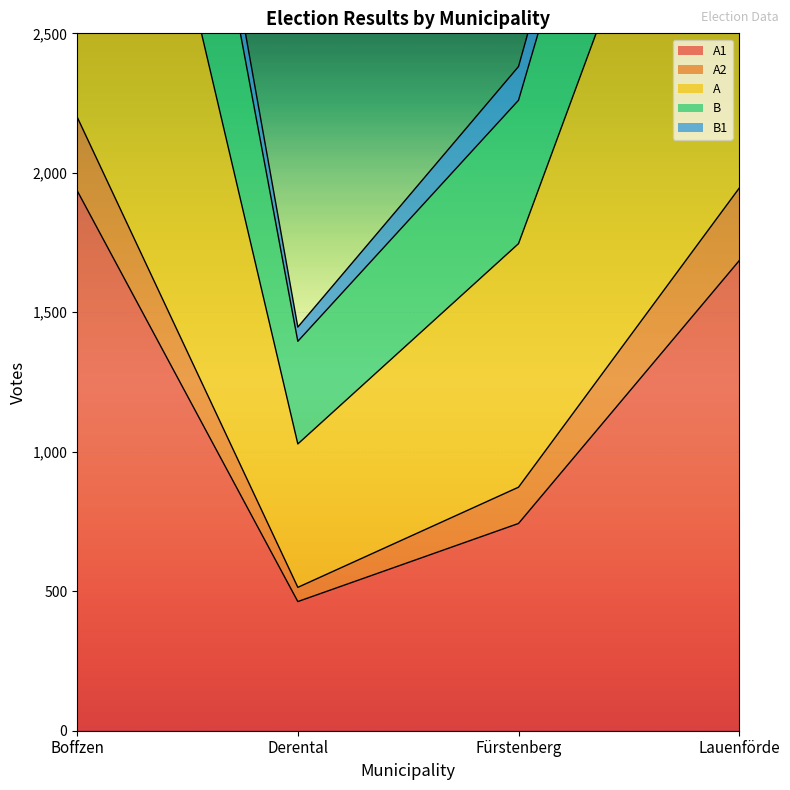

True or false: A1 and B1 intersect in this chart.

False